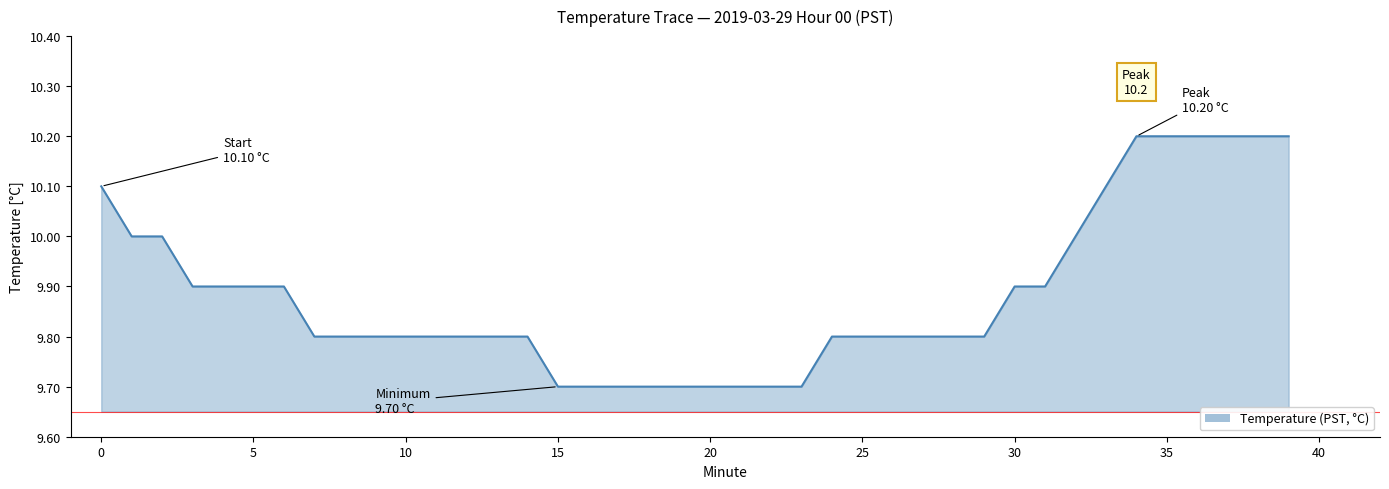

What is the maximum value shown in the chart?

10.2